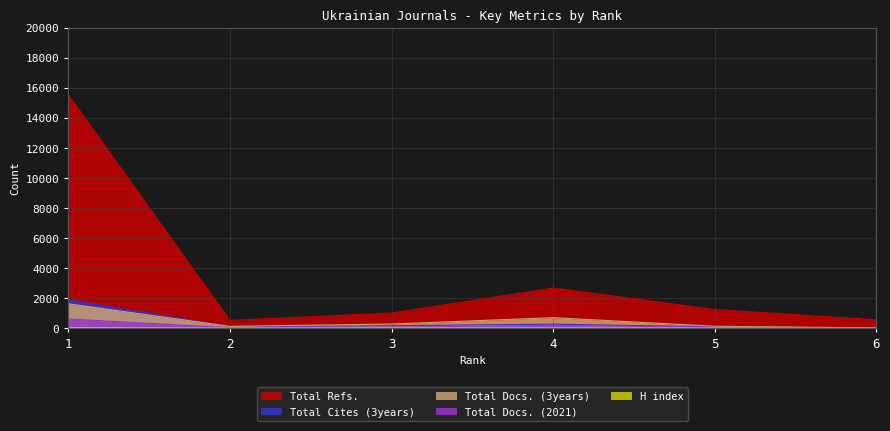

What are all the series names shown in the legend?

H index, Total Docs. (2021), Total Docs. (3years), Total Refs., Total Cites (3years)